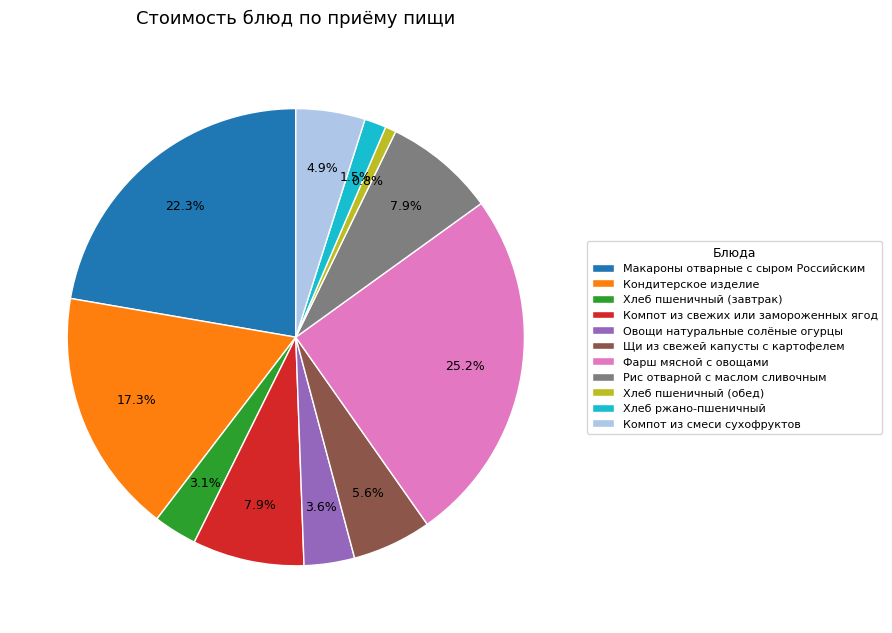

Approximately how many times larger is the value at Компот из свежих или замороженных ягод compared to Хлеб пшеничный (обед)?

10.3